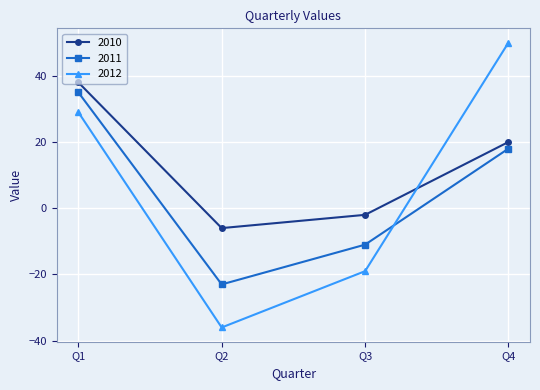

In 2012, how many points are lower than both neighbors (excluding endpoints)?

1